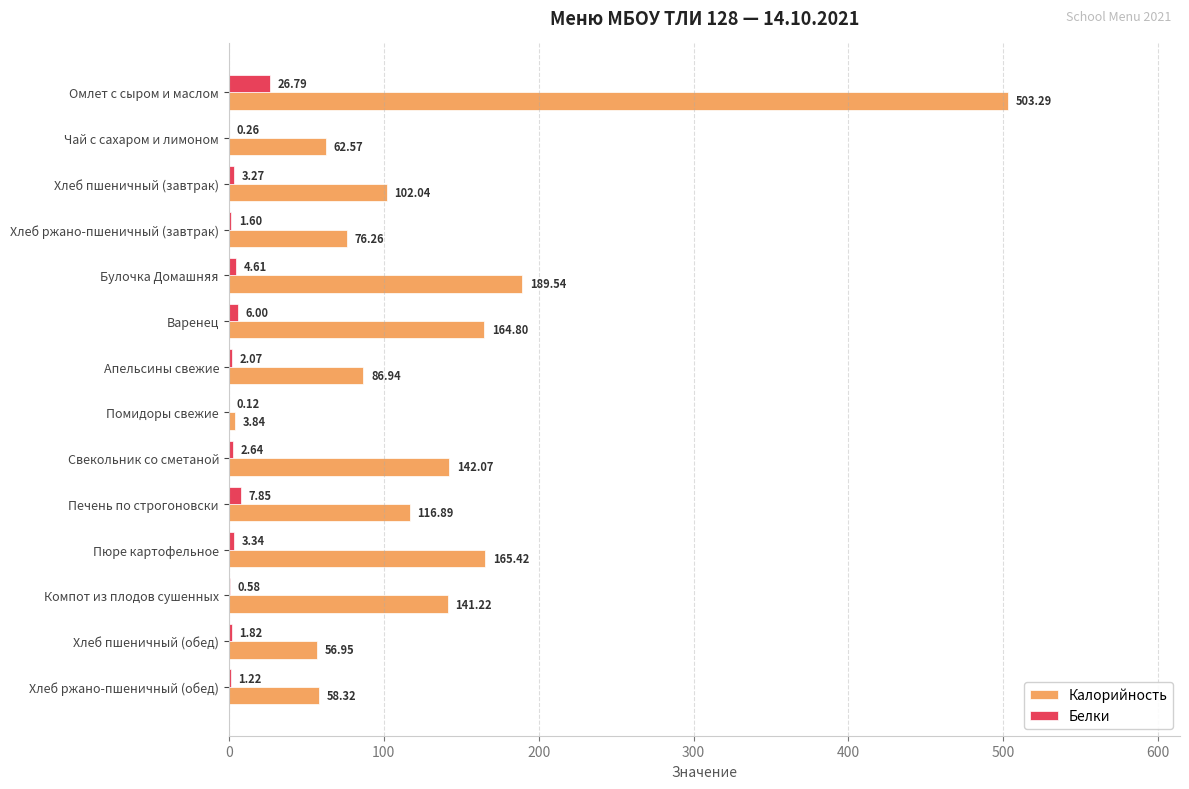

How many values in the Калорийность series exceed 116?

7